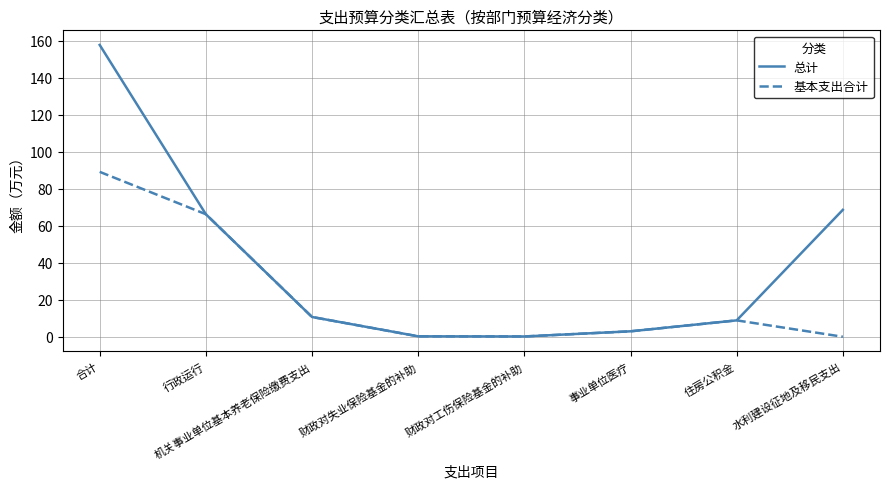

Which category has the highest value across all series?

合计